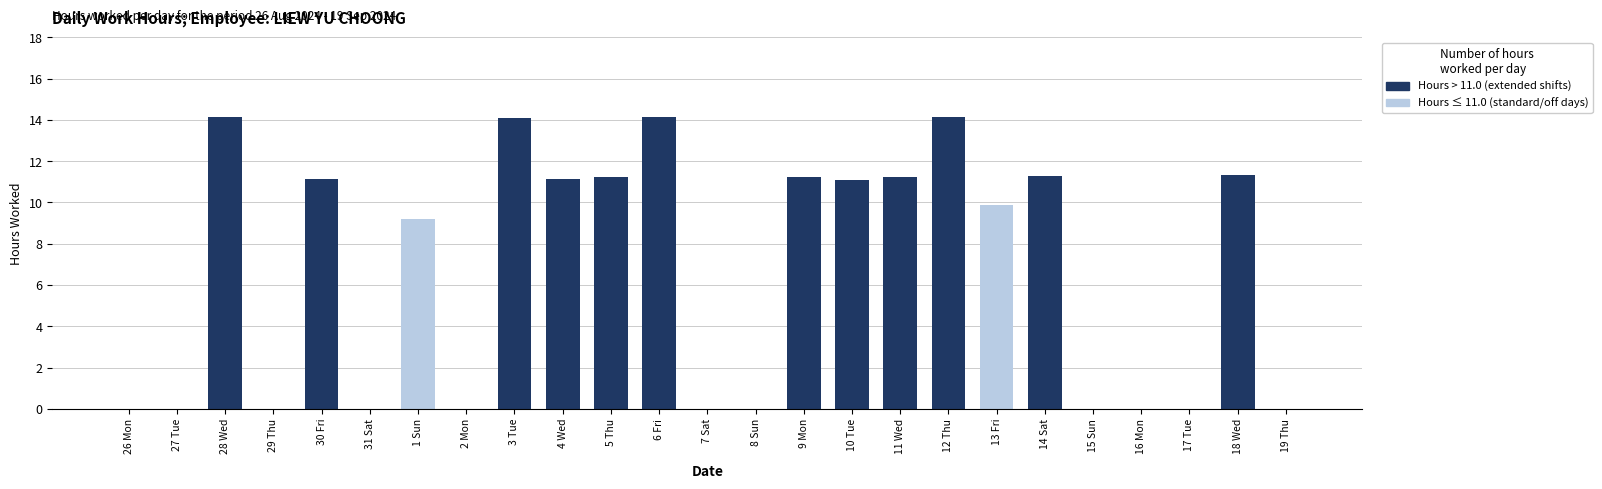

What is the label of the 5th bar from the left?

30 Fri